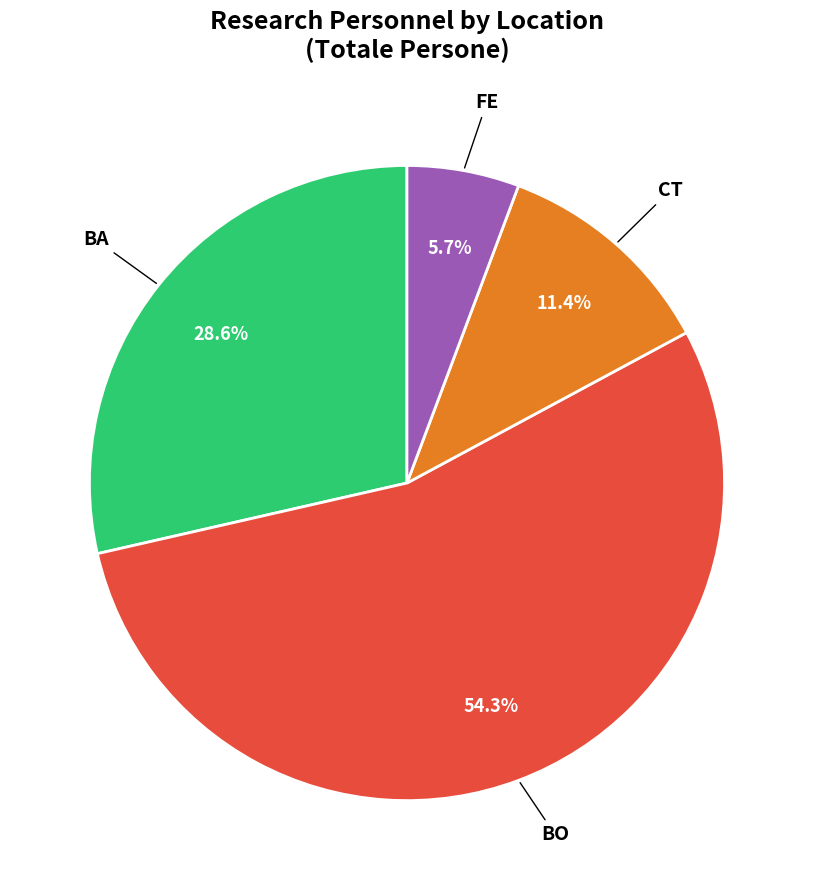

Is there any slice that represents more than half of the pie?

Yes